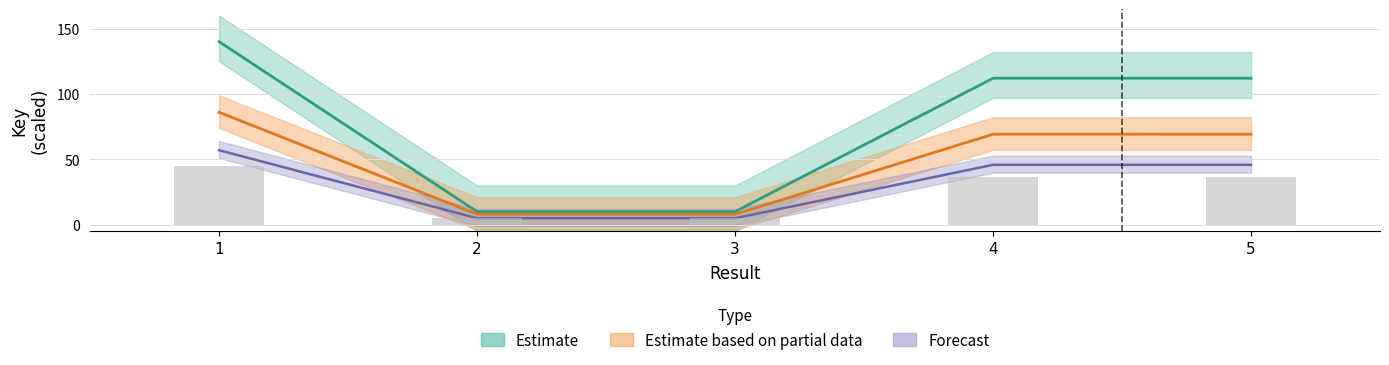

Rank the categories by value from highest to lowest.

1, 5, 4, 2, 3